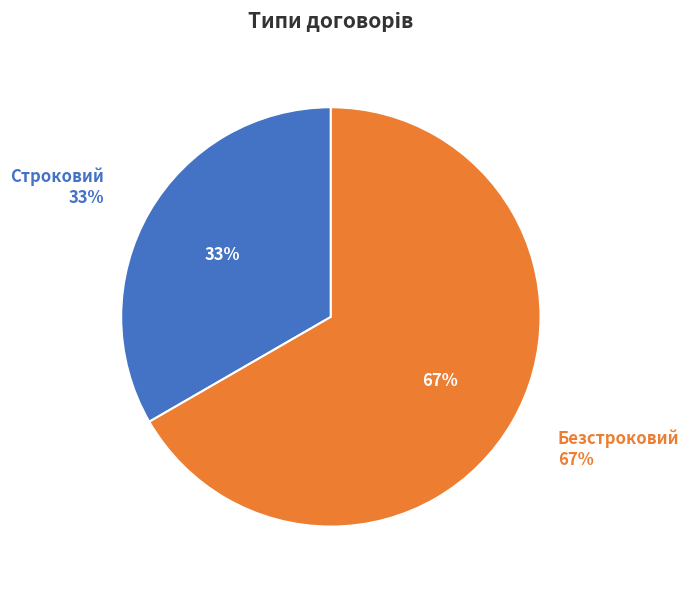

Is it true that Безстроковий is 67% of the pie?

True